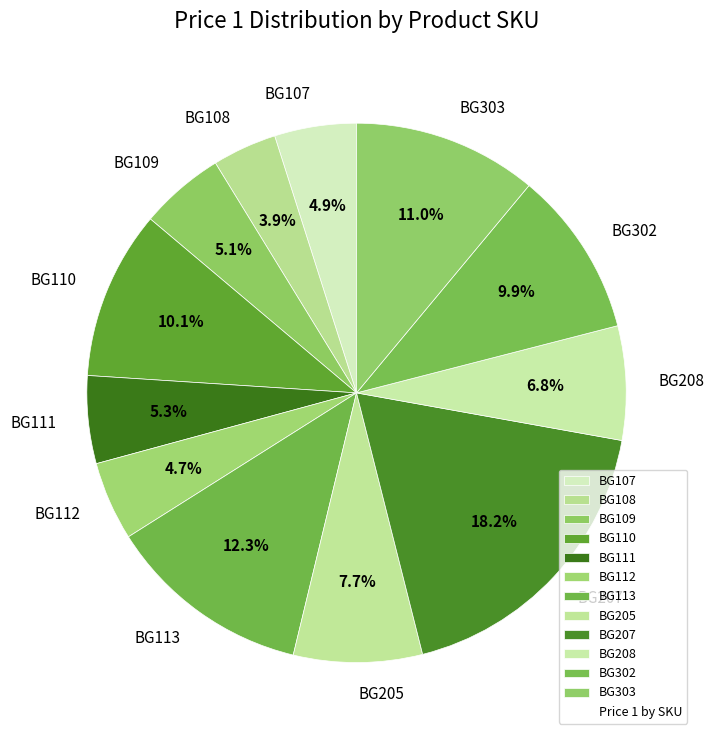

How many slices are in this pie chart?

12